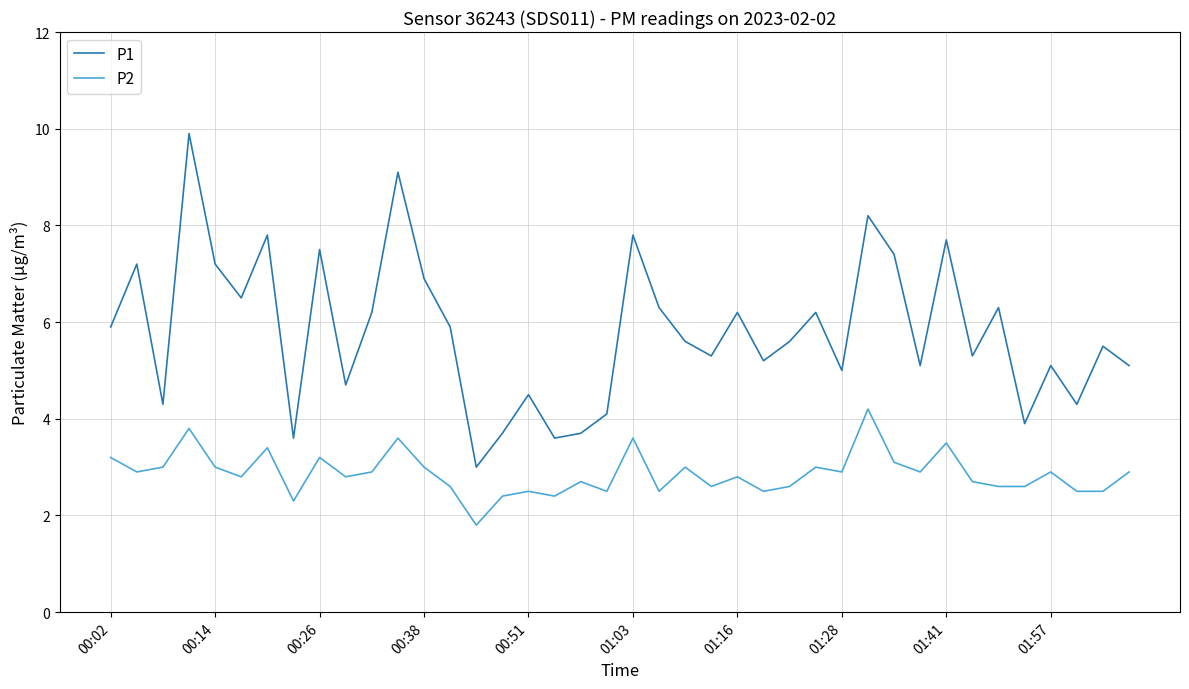

True or false: P1 and P2 intersect in this chart.

False